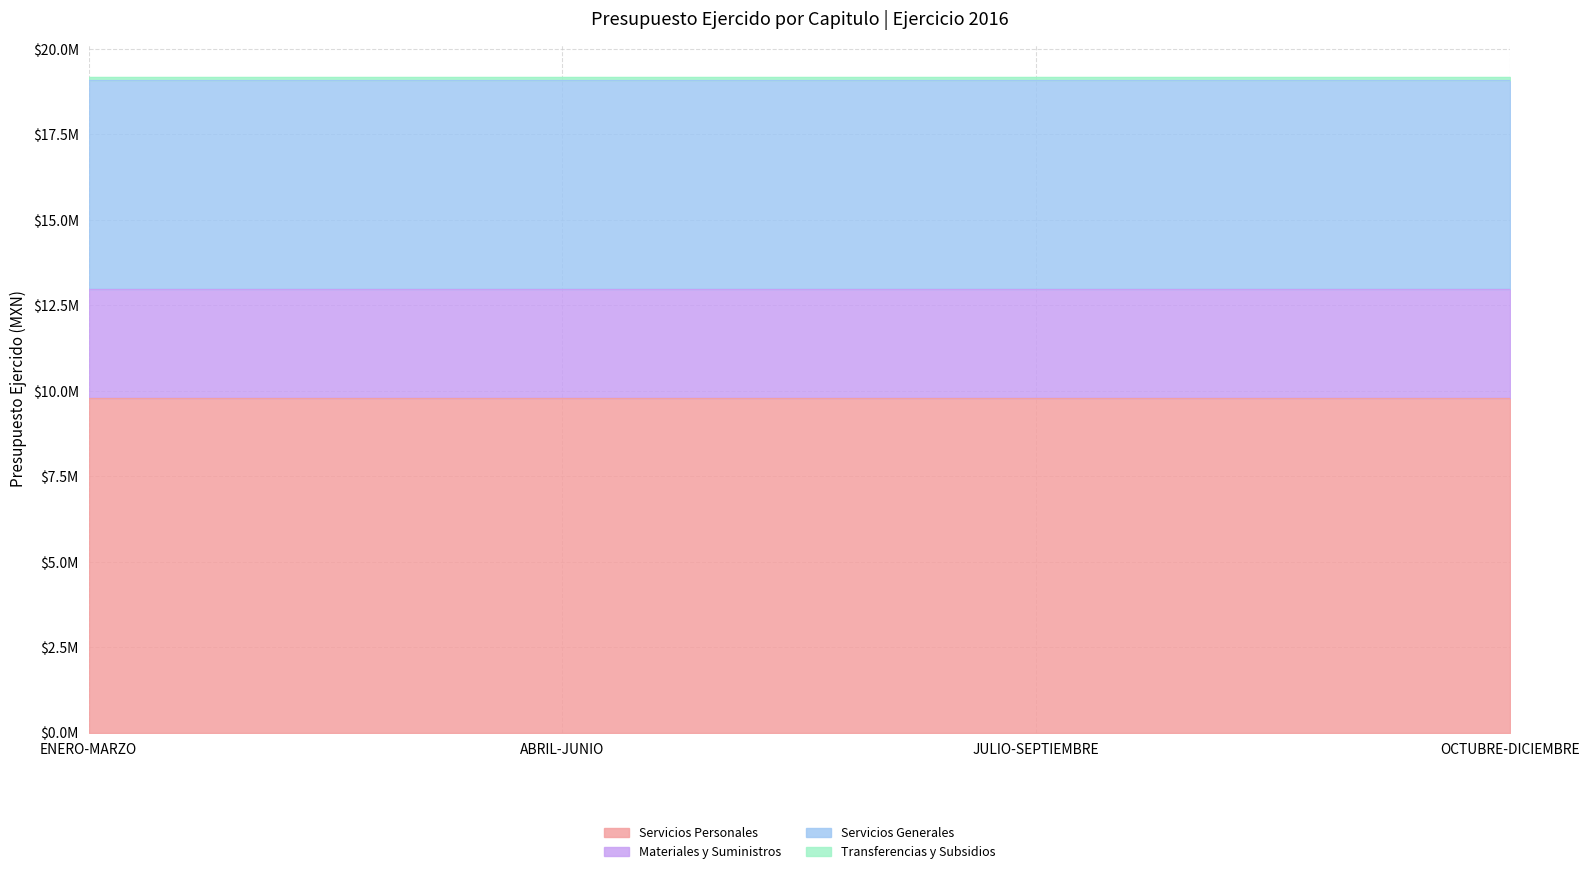

Rank the categories by Materiales y Suministros value from lowest to highest.

ENERO-MARZO, ABRIL-JUNIO, JULIO-SEPTIEMBRE, OCTUBRE-DICIEMBRE